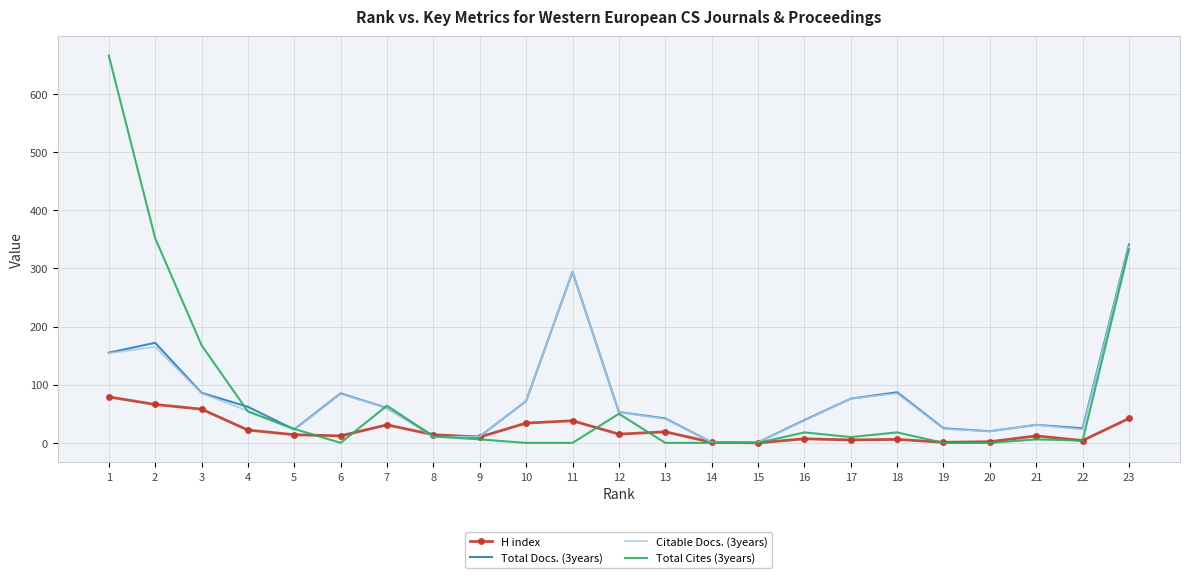

Is the value of Citable Docs. (3years) at 18 greater than the value of H index at 11?

Yes